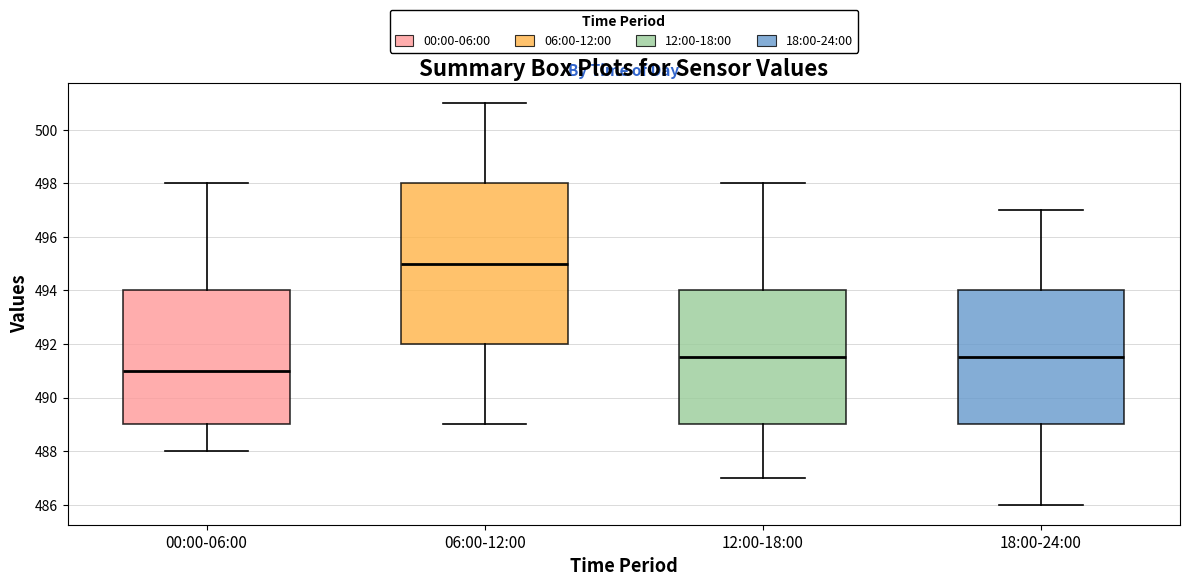

Comparing the boxes themselves (not the whiskers), which one is the tallest?

06:00-12:00